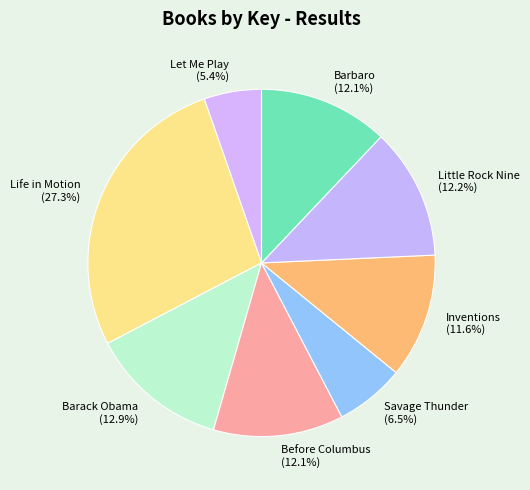

To the nearest percent, what portion does Barbaro represent?

12%